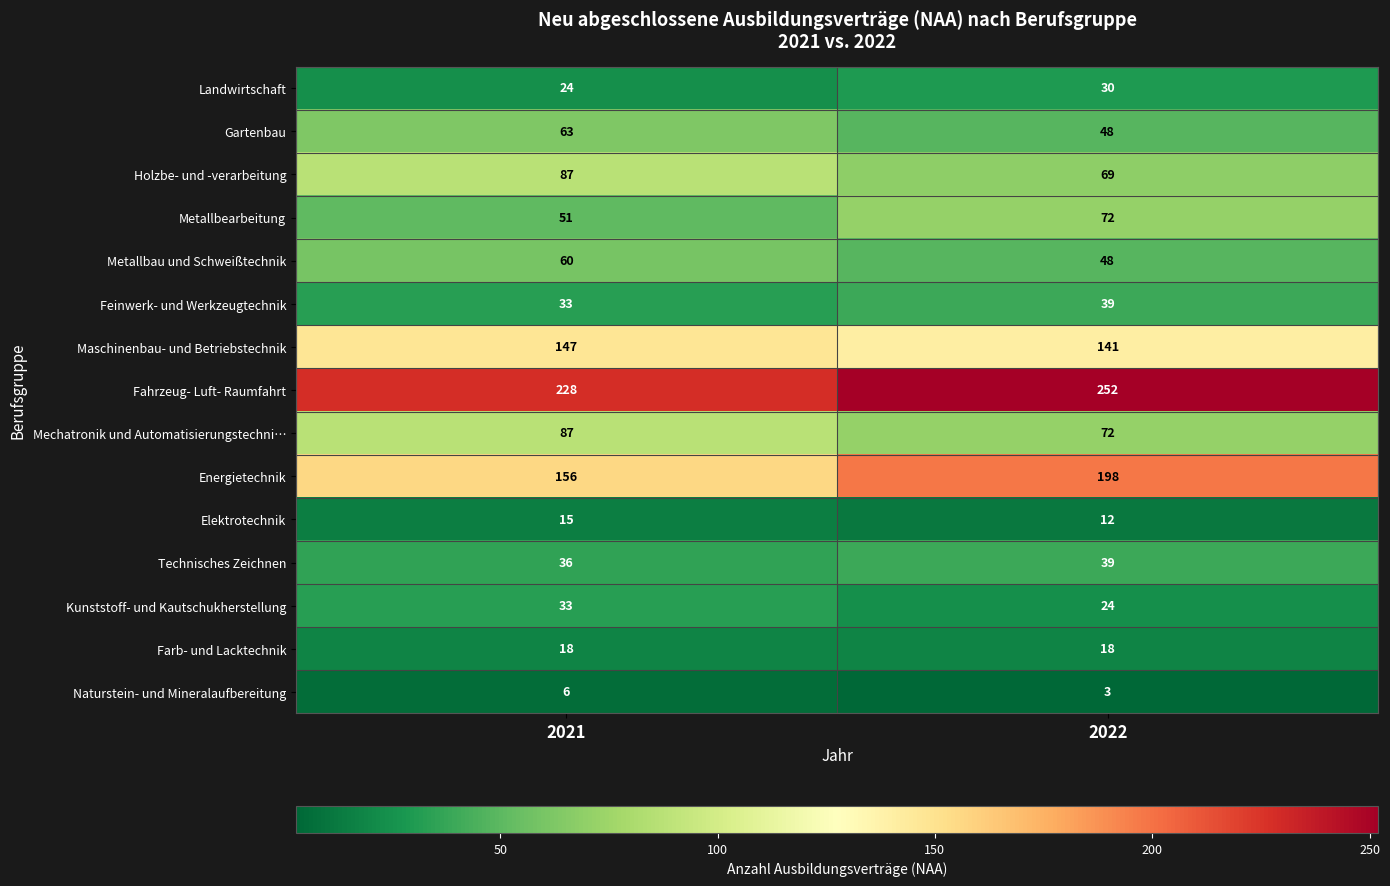

What is the average value of the Holzbe- und -verarbeitung series?

78